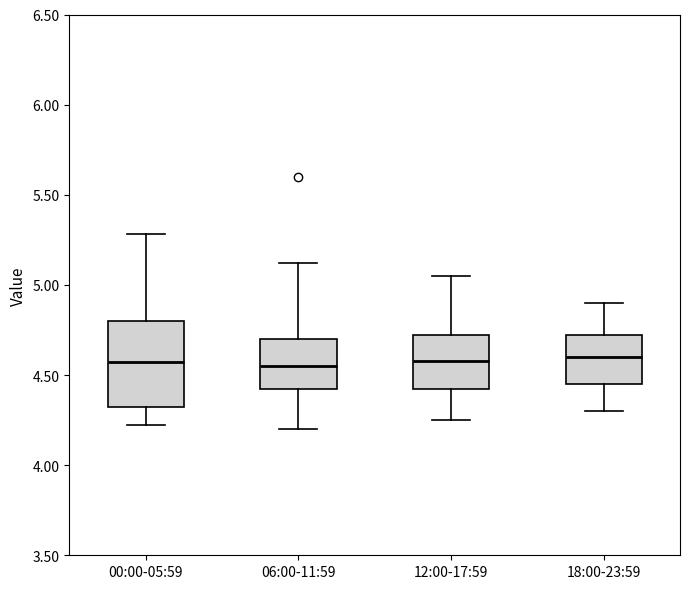

Comparing the boxes themselves (not the whiskers), which one is the tallest?

00:00-05:59